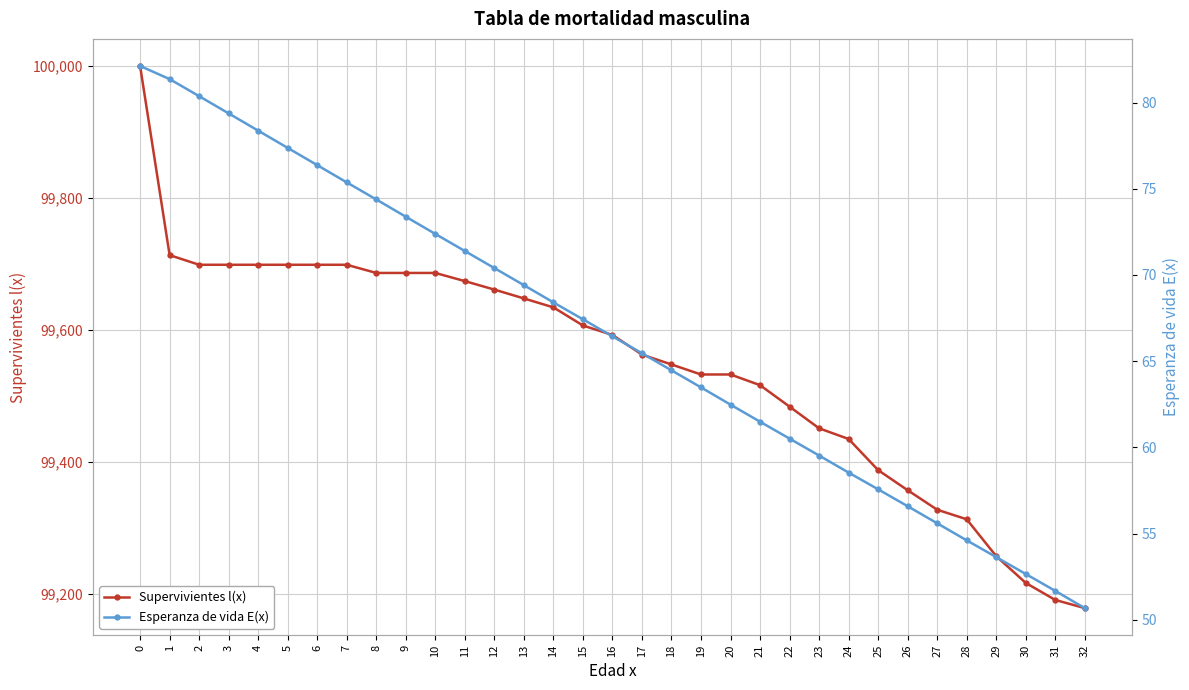

Reading right to left, transcribe all the data shown in this chart.

Supervivientes l(x): 99178.4	99190.8	99216.6	99257.1	99313.0	99327.5	99357.1	99387.5	99434.7	99450.9	99483.7	99516.2	99532.5	99532.5	99547.6	99562.6	99592.3	99606.7	99634.2	99647.7	99661.1	99674.0	99686.3	99686.3	99686.3	99698.7	99698.7	99698.7	99698.7	99698.7	99698.7	99713.4	100000.0
Esperanza de vida E(x): 50.7	51.7	52.7	53.6	54.6	55.6	56.6	57.6	58.5	59.5	60.5	61.5	62.5	63.5	64.5	65.5	66.4	67.4	68.4	69.4	70.4	71.4	72.4	73.4	74.4	75.4	76.4	77.4	78.4	79.4	80.4	81.4	82.1